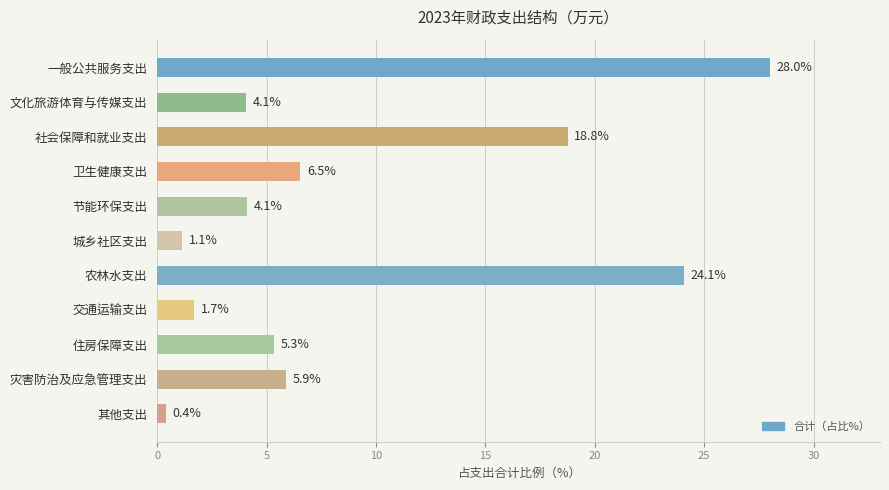

What is the change in value from 灾害防治及应急管理支出 to 农林水支出?

+18.2